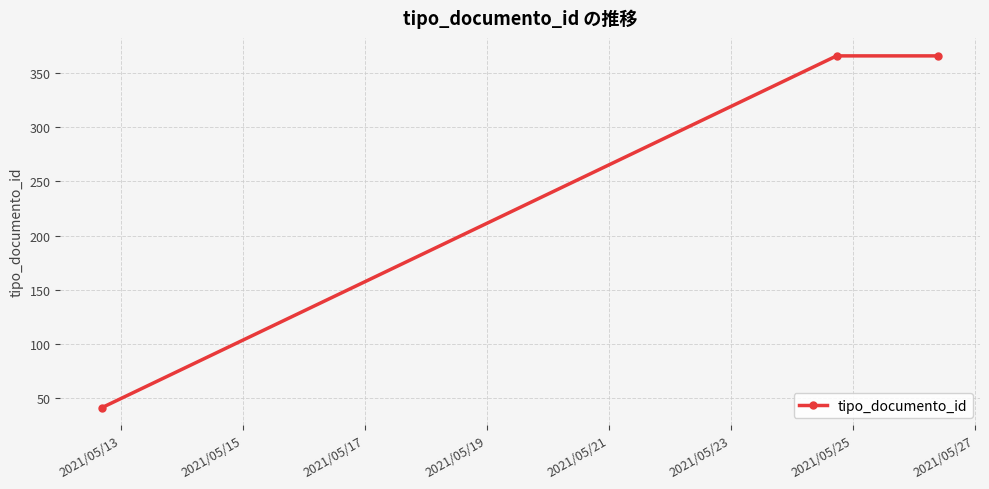

Reading left to right, transcribe all the data shown in this chart.

41	366	366